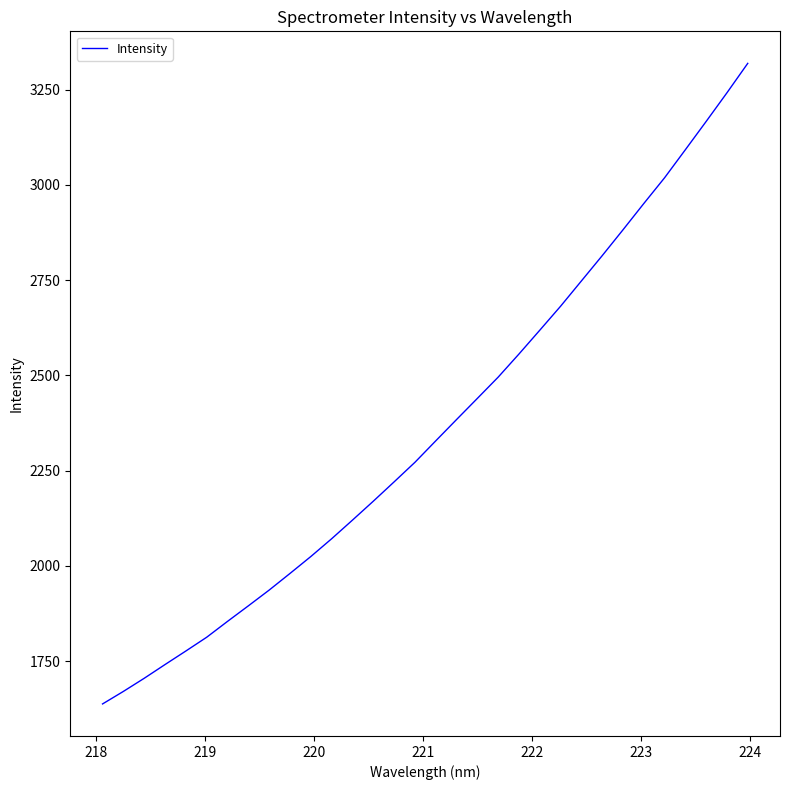

What is the maximum value shown in the chart?

3318.9